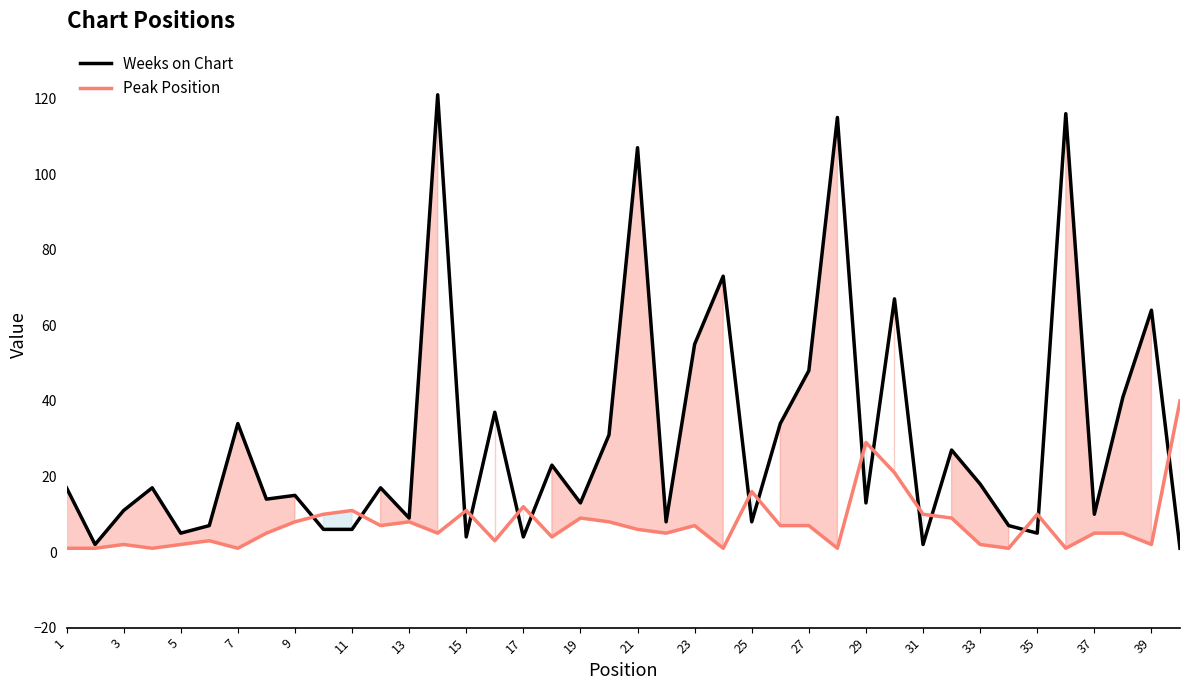

Which series has the largest range (max minus min)?

Weeks on Chart